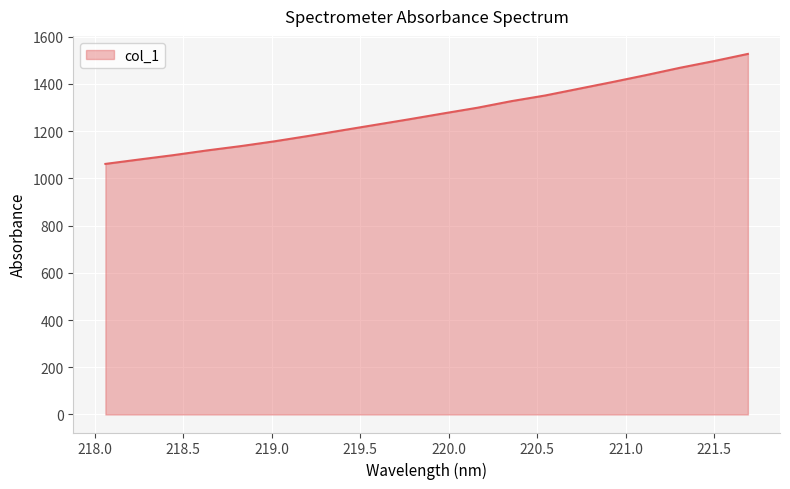

What is the smallest value displayed?

1061.3